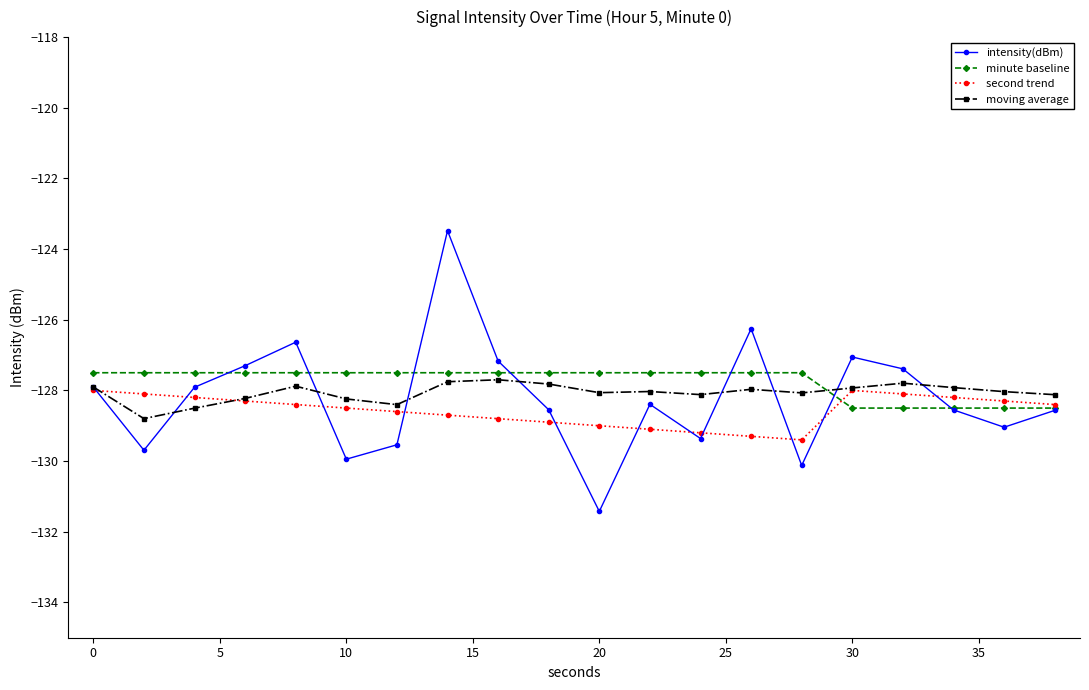

How many lines are shown in the chart?

4